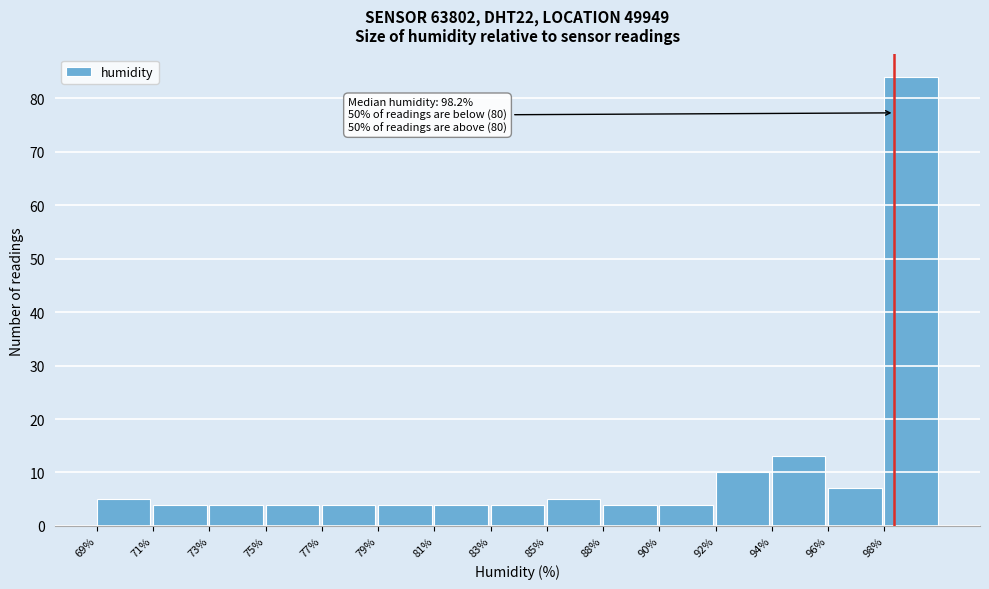

Reading right to left, extract all data points from this chart.

84	7	13	10	4	4	5	4	4	4	4	4	4	4	5